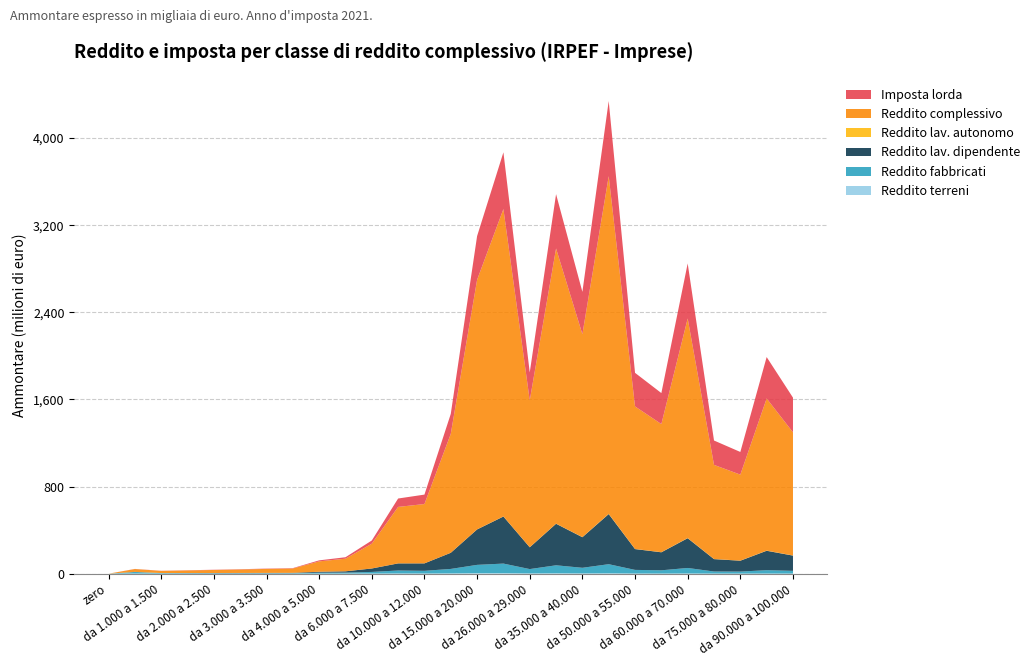

Reading right to left, list all the values displayed in this chart.

Reddito terreni: da 90.000 a 100.000=653	da 80.000 a 90.000=988	da 75.000 a 80.000=516	da 70.000 a 75.000=623	da 60.000 a 70.000=1516	da 55.000 a 60.000=894	da 50.000 a 55.000=1132	da 40.000 a 50.000=2941	da 35.000 a 40.000=1933	da 29.000 a 35.000=3057	da 26.000 a 29.000=1872	da 20.000 a 26.000=4108	da 15.000 a 20.000=4078	da 12.000 a 15.000=2118	da 10.000 a 12.000=1303	da 7.500 a 10.000=1483	da 6.000 a 7.500=810	da 5.000 a 6.000=553	da 4.000 a 5.000=495	da 3.500 a 4.000=289	da 3.000 a 3.500=265	da 2.500 a 3.000=304	da 2.000 a 2.500=287	da 1.500 a 2.000=351	da 1.000 a 1.500=366	da 0 a 1.000=891	zero=0
Reddito fabbricati: da 90.000 a 100.000=25449	da 80.000 a 90.000=31276	da 75.000 a 80.000=18760	da 70.000 a 75.000=19351	da 60.000 a 70.000=50985	da 55.000 a 60.000=30136	da 50.000 a 55.000=33703	da 40.000 a 50.000=84205	da 35.000 a 40.000=52202	da 29.000 a 35.000=74022	da 26.000 a 29.000=40440	da 20.000 a 26.000=88656	da 15.000 a 20.000=76907	da 12.000 a 15.000=41509	da 10.000 a 12.000=25019	da 7.500 a 10.000=27754	da 6.000 a 7.500=15373	da 5.000 a 6.000=9501	da 4.000 a 5.000=8782	da 3.500 a 4.000=4152	da 3.000 a 3.500=4049	da 2.500 a 3.000=3852	da 2.000 a 2.500=3930	da 1.500 a 2.000=4324	da 1.000 a 1.500=5492	da 0 a 1.000=14598	zero=0
Reddito lav. dipendente: da 90.000 a 100.000=139972	da 80.000 a 90.000=178200	da 75.000 a 80.000=99928	da 70.000 a 75.000=113825	da 60.000 a 70.000=273213	da 55.000 a 60.000=165420	da 50.000 a 55.000=191193	da 40.000 a 50.000=460380	da 35.000 a 40.000=280810	da 29.000 a 35.000=381391	da 26.000 a 29.000=199931	da 20.000 a 26.000=432087	da 15.000 a 20.000=325290	da 12.000 a 15.000=148129	da 10.000 a 12.000=68256	da 7.500 a 10.000=65212	da 6.000 a 7.500=31513	da 5.000 a 6.000=11638	da 4.000 a 5.000=8517	da 3.500 a 4.000=3451	da 3.000 a 3.500=3042	da 2.500 a 3.000=2562	da 2.000 a 2.500=2016	da 1.500 a 2.000=1467	da 1.000 a 1.500=0	da 0 a 1.000=800	zero=0
Reddito lav. autonomo: da 90.000 a 100.000=1296	da 80.000 a 90.000=1470	da 75.000 a 80.000=862	da 70.000 a 75.000=850	da 60.000 a 70.000=1755	da 55.000 a 60.000=926	da 50.000 a 55.000=955	da 40.000 a 50.000=2070	da 35.000 a 40.000=1037	da 29.000 a 35.000=1182	da 26.000 a 29.000=460	da 20.000 a 26.000=792	da 15.000 a 20.000=546	da 12.000 a 15.000=164	da 10.000 a 12.000=124	da 7.500 a 10.000=79	da 6.000 a 7.500=33	da 5.000 a 6.000=14	da 4.000 a 5.000=16	da 3.500 a 4.000=8	da 3.000 a 3.500=4	da 2.500 a 3.000=2	da 2.000 a 2.500=2	da 1.500 a 2.000=1	da 1.000 a 1.500=1	da 0 a 1.000=1	zero=0
Reddito complessivo: da 90.000 a 100.000=1130704	da 80.000 a 90.000=1396965	da 75.000 a 80.000=789626	da 70.000 a 75.000=864541	da 60.000 a 70.000=2015944	da 55.000 a 60.000=1176645	da 50.000 a 55.000=1308939	da 40.000 a 50.000=3100338	da 35.000 a 40.000=1863382	da 29.000 a 35.000=2526545	da 26.000 a 29.000=1348665	da 20.000 a 26.000=2823022	da 15.000 a 20.000=2291533	da 12.000 a 15.000=1091895	da 10.000 a 12.000=544849	da 7.500 a 10.000=518669	da 6.000 a 7.500=227777	da 5.000 a 6.000=115983	da 4.000 a 5.000=95143	da 3.500 a 4.000=39776	da 3.000 a 3.500=36320	da 2.500 a 3.000=31927	da 2.000 a 2.500=27811	da 1.500 a 2.000=23887	da 1.000 a 1.500=19811	da 0 a 1.000=26426	zero=0
Imposta lorda: da 90.000 a 100.000=318390	da 80.000 a 90.000=380410	da 75.000 a 80.000=207999	da 70.000 a 75.000=223650	da 60.000 a 70.000=505212	da 55.000 a 60.000=284515	da 50.000 a 55.000=308358	da 40.000 a 50.000=690242	da 35.000 a 40.000=388520	da 29.000 a 35.000=498824	da 26.000 a 29.000=256501	da 20.000 a 26.000=520620	da 15.000 a 20.000=401628	da 12.000 a 15.000=183247	da 10.000 a 12.000=86641	da 7.500 a 10.000=77008	da 6.000 a 7.500=29384	da 5.000 a 6.000=13281	da 4.000 a 5.000=9471	da 3.500 a 4.000=3413	da 3.000 a 3.500=2943	da 2.500 a 3.000=2440	da 2.000 a 2.500=2021	da 1.500 a 2.000=1593	da 1.000 a 1.500=1167	da 0 a 1.000=979	zero=0